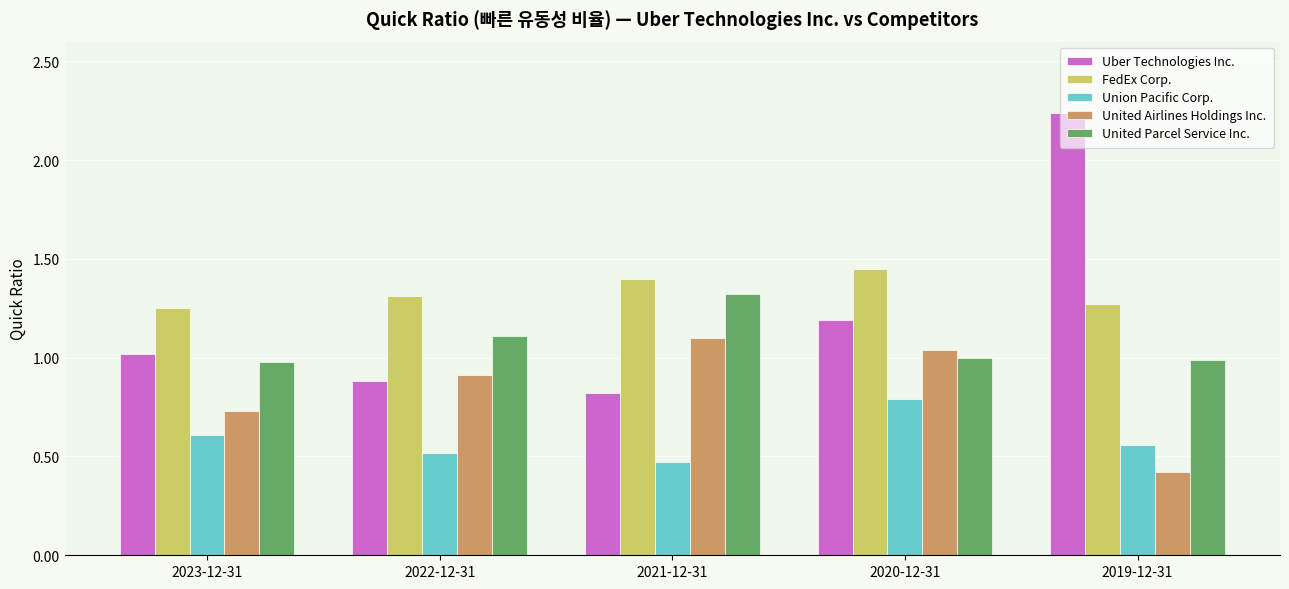

Rank the categories by Uber Technologies Inc. value from lowest to highest.

2021-12-31, 2022-12-31, 2023-12-31, 2020-12-31, 2019-12-31